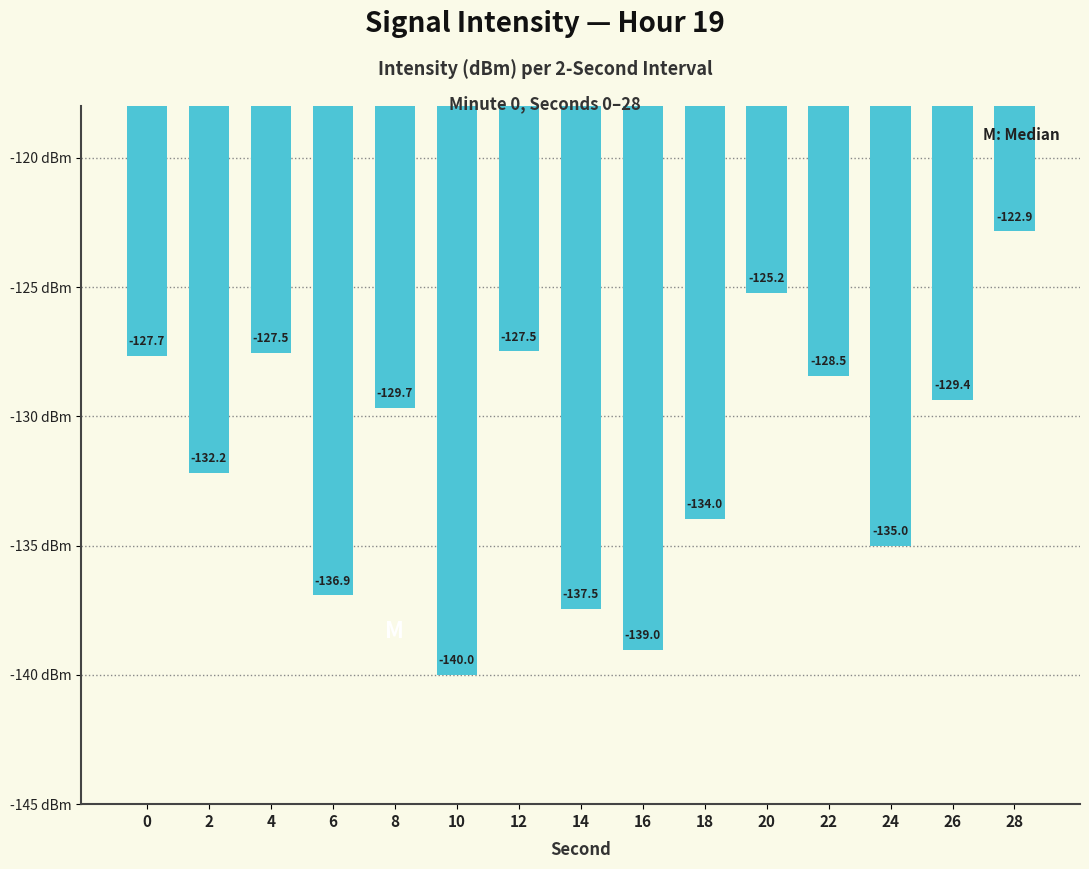

Which label corresponds to the smallest value in the chart?

10